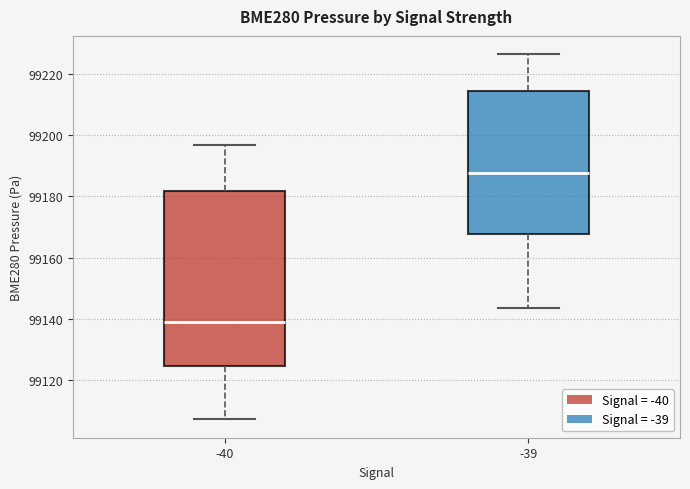

Which box has the lowest median line?

-40